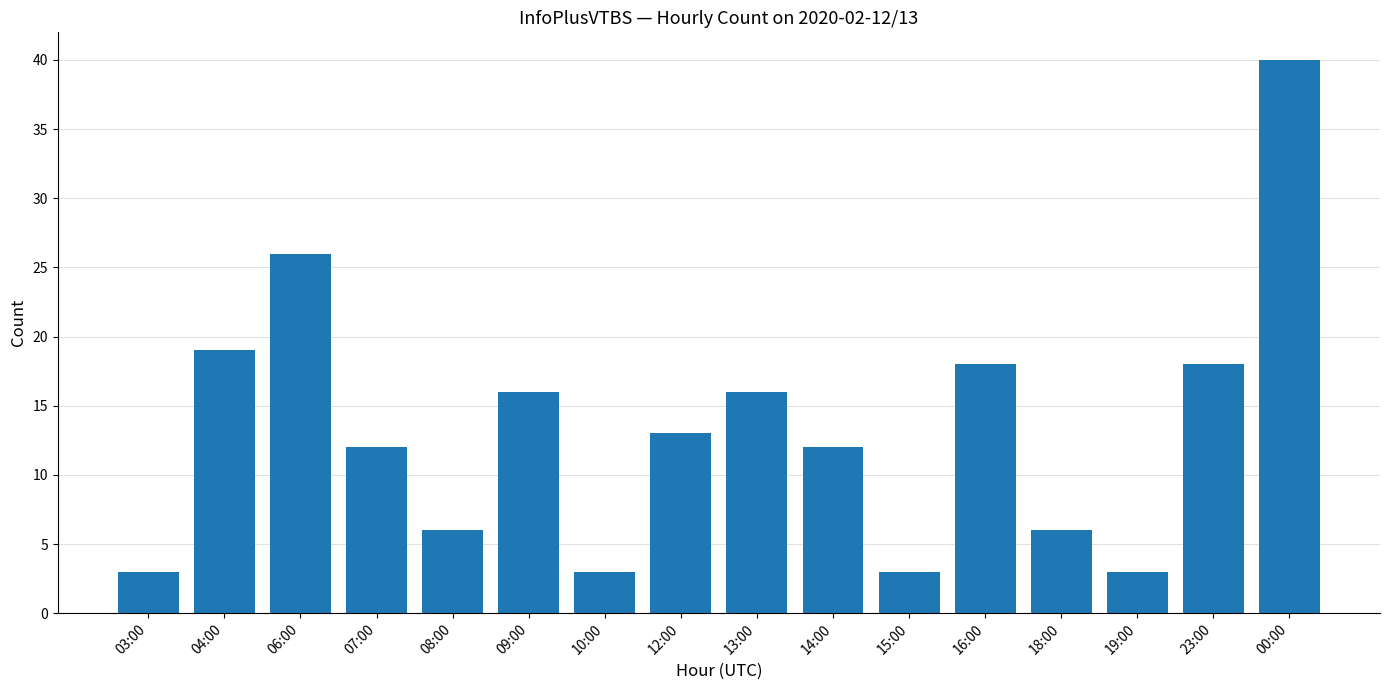

Reading left to right, transcribe all the data shown in this chart.

03:00=3	04:00=19	06:00=26	07:00=12	08:00=6	09:00=16	10:00=3	12:00=13	13:00=16	14:00=12	15:00=3	16:00=18	18:00=6	19:00=3	23:00=18	00:00=40